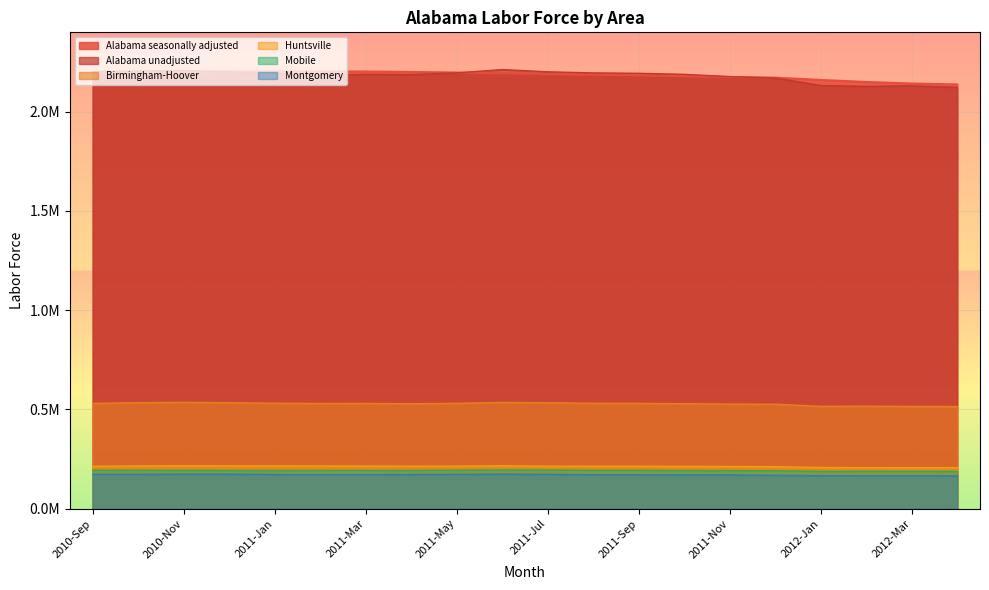

The value of Huntsville at 2011-Oct is 380935. True or false?

False